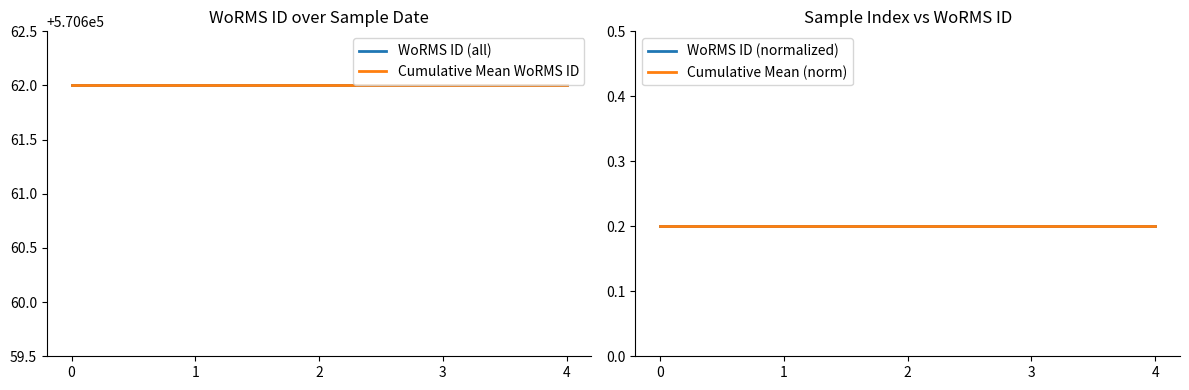

True or false: WoRMS ID (all) and Cumulative Mean WoRMS ID intersect in this chart.

False